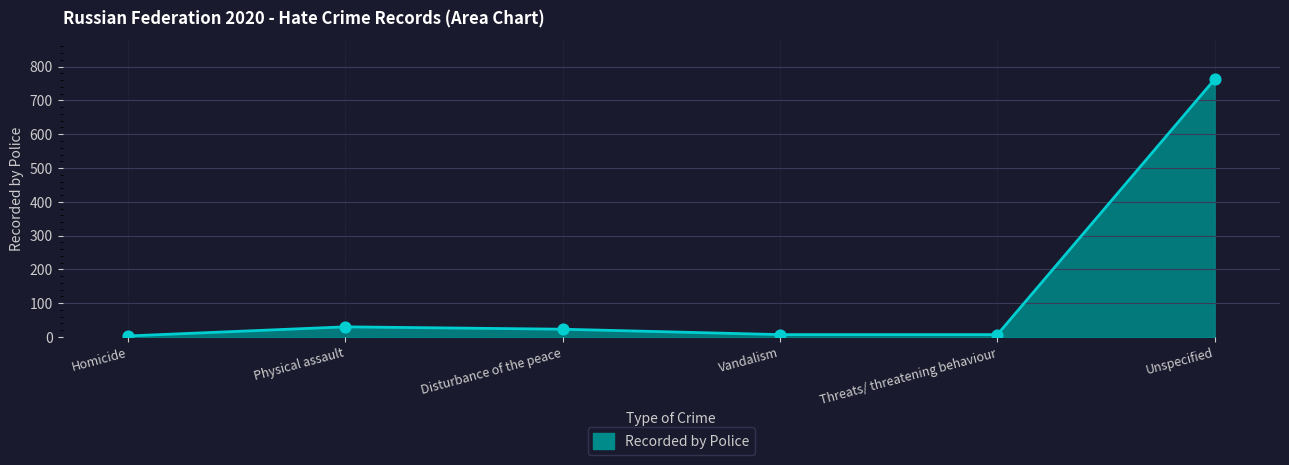

Between Disturbance of the peace and Threats/ threatening behaviour, which is larger?

Disturbance of the peace